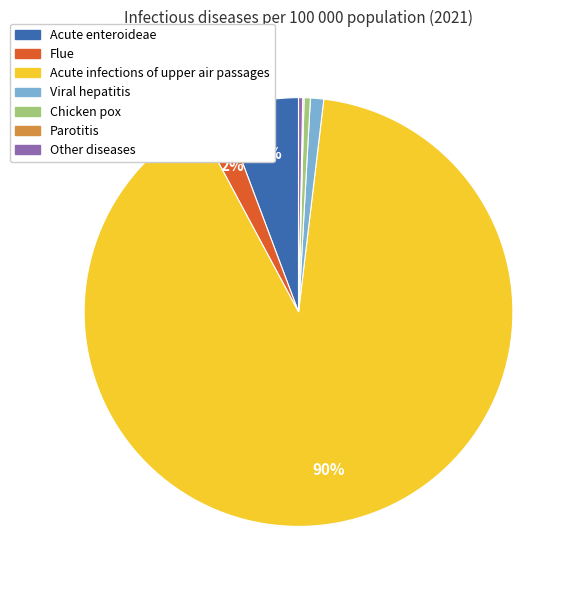

Combined, do Viral hepatitis and Chicken pox account for over 50%?

No